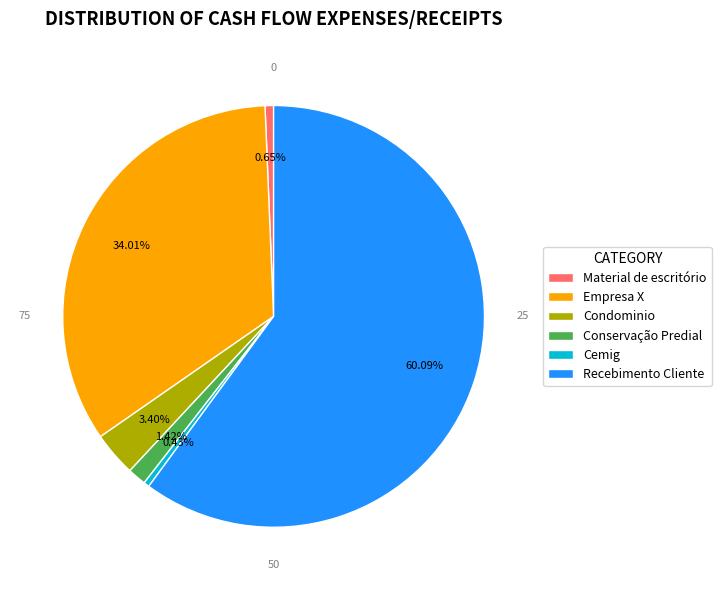

Which category has the biggest portion of the pie?

Recebimento Cliente